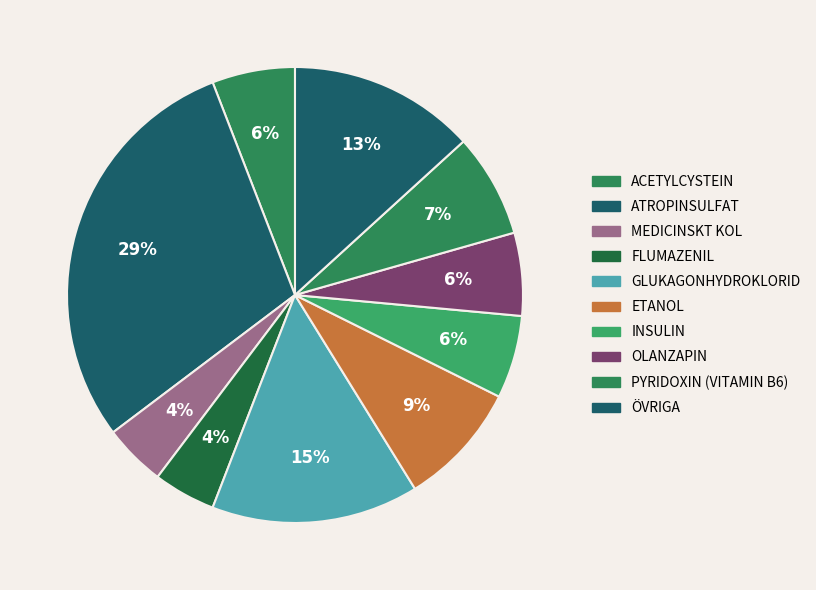

How many slices are in this pie chart?

10